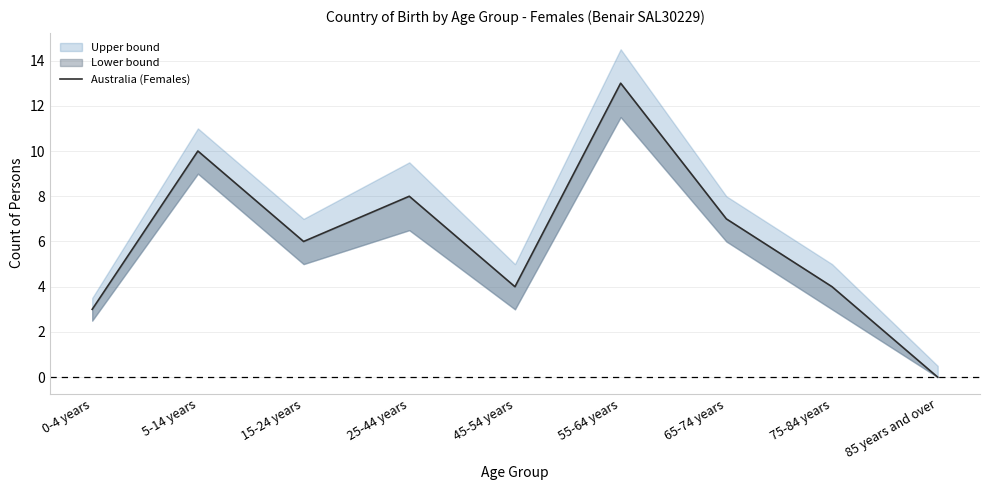

Reading left to right, what are all the values shown in this chart?

3	10	6	8	4	13	7	4	0